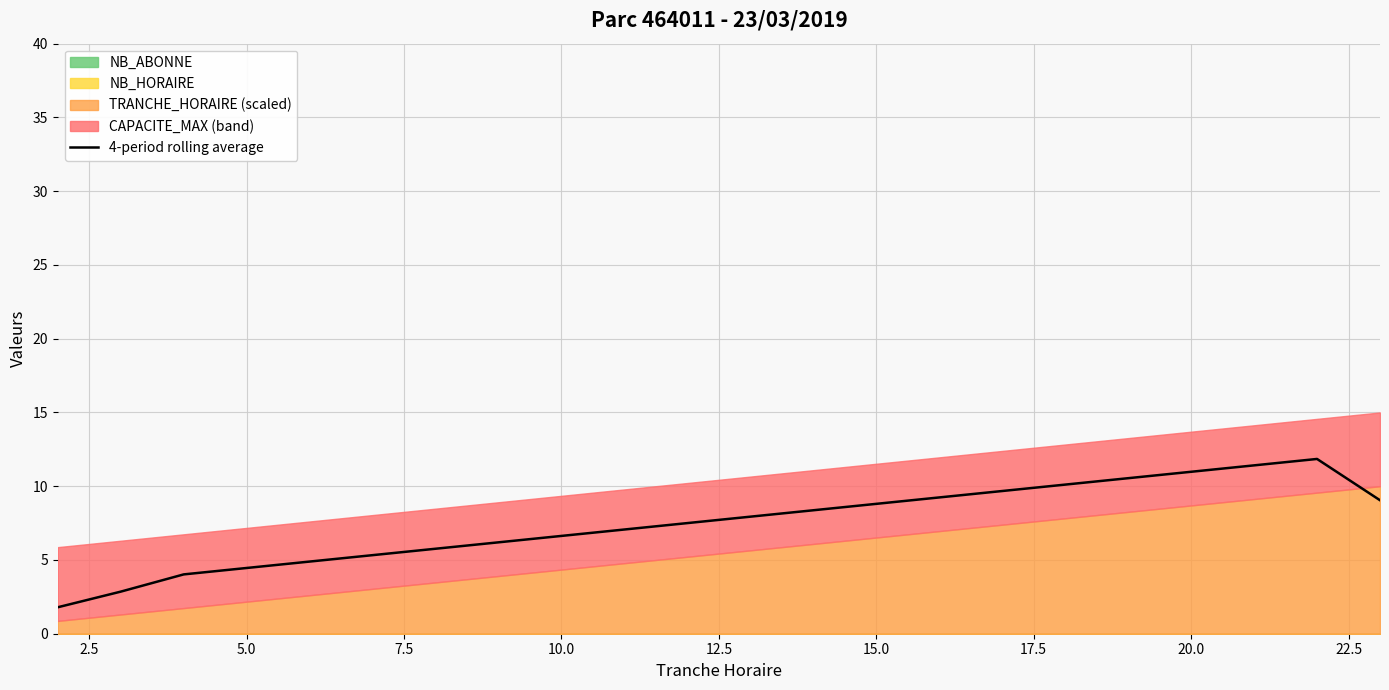

What is the minimum value for 4-period rolling average?

1.8